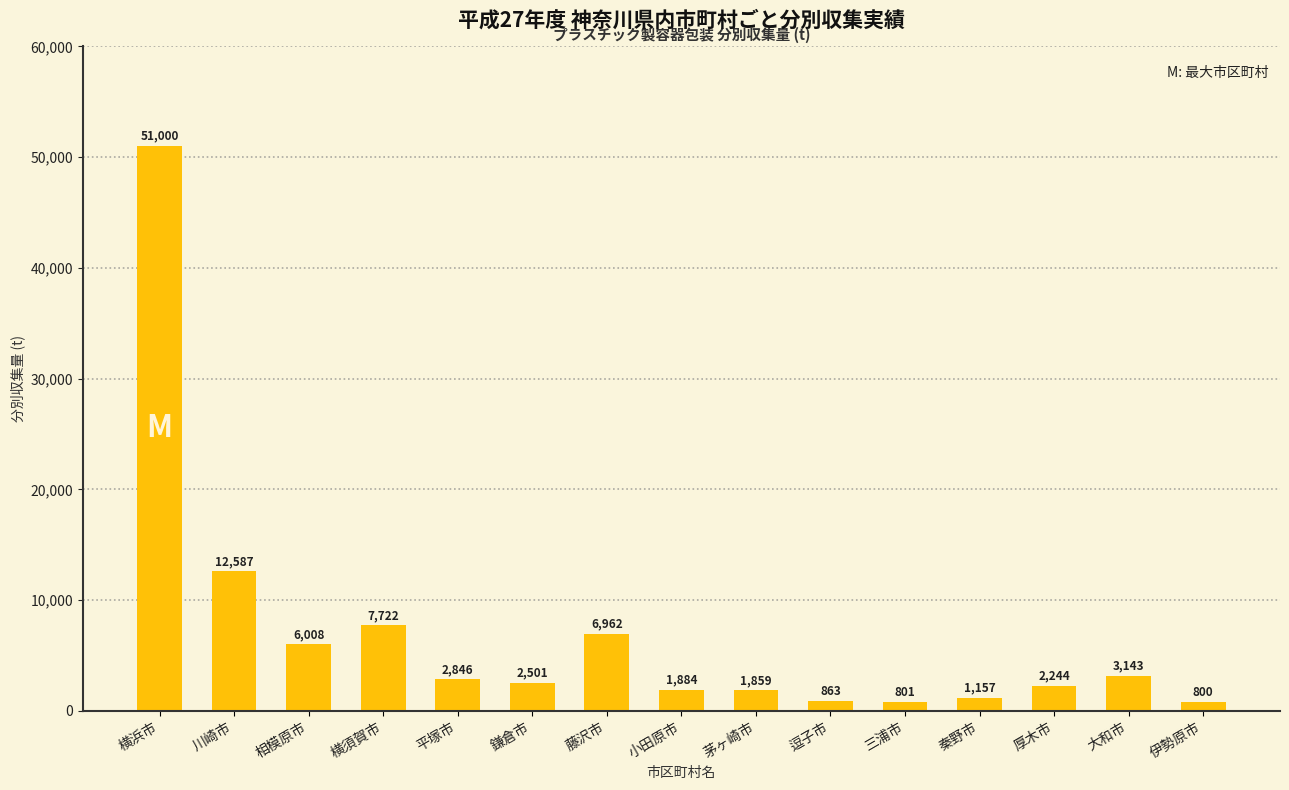

How many bars are there in total?

15